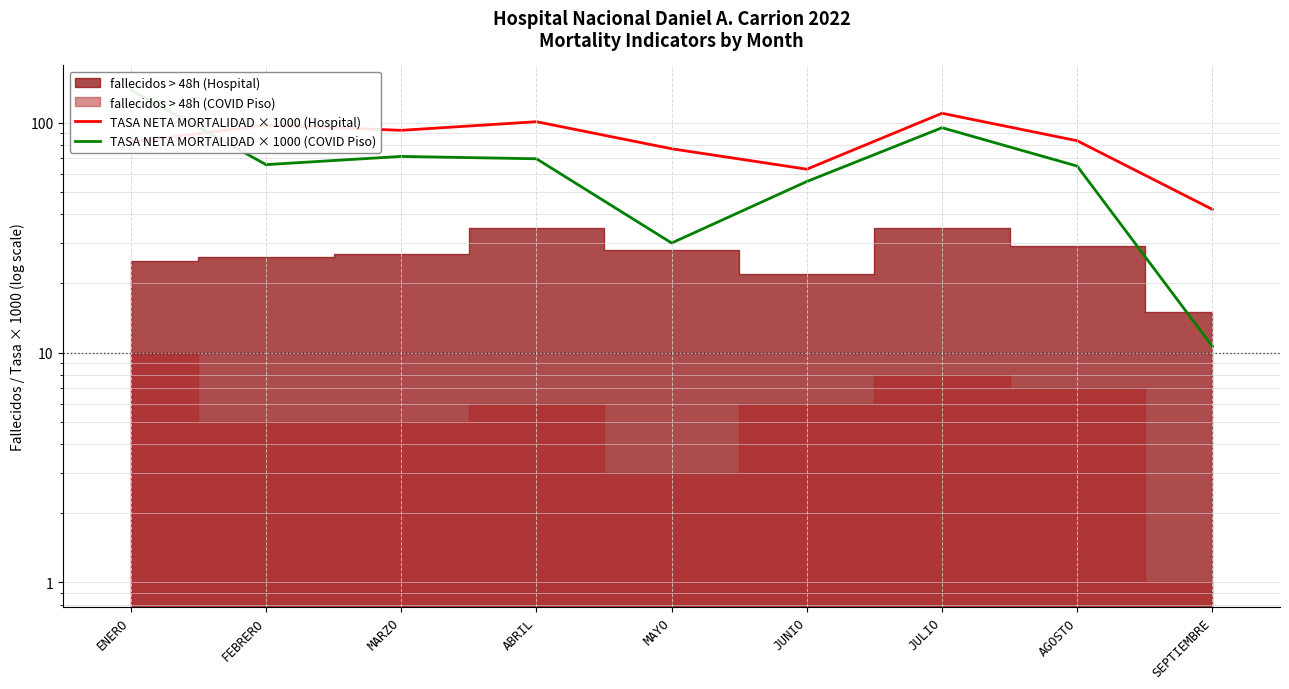

Does the chart display data point markers on the line(s)?

No